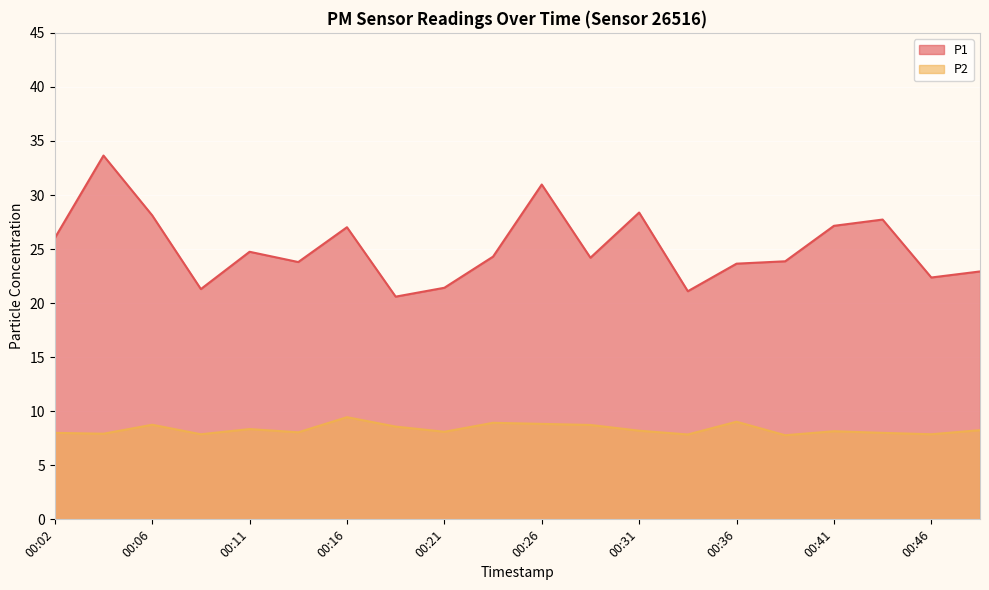

Reading left to right, extract all data points from this chart.

P1: 00:02=26.0	00:04=33.6	00:06=28.1	00:09=21.3	00:11=24.8	00:14=23.8	00:16=27.0	00:19=20.6	00:21=21.4	00:24=24.3	00:26=31.0	00:29=24.2	00:31=28.4	00:34=21.1	00:36=23.6	00:39=23.9	00:41=27.1	00:43=27.7	00:46=22.4	00:48=22.9
P2: 00:02=8.0	00:04=7.9	00:06=8.8	00:09=7.9	00:11=8.3	00:14=8.1	00:16=9.4	00:19=8.6	00:21=8.1	00:24=8.9	00:26=8.8	00:29=8.7	00:31=8.2	00:34=7.8	00:36=9.0	00:39=7.8	00:41=8.2	00:43=8.0	00:46=7.9	00:48=8.2